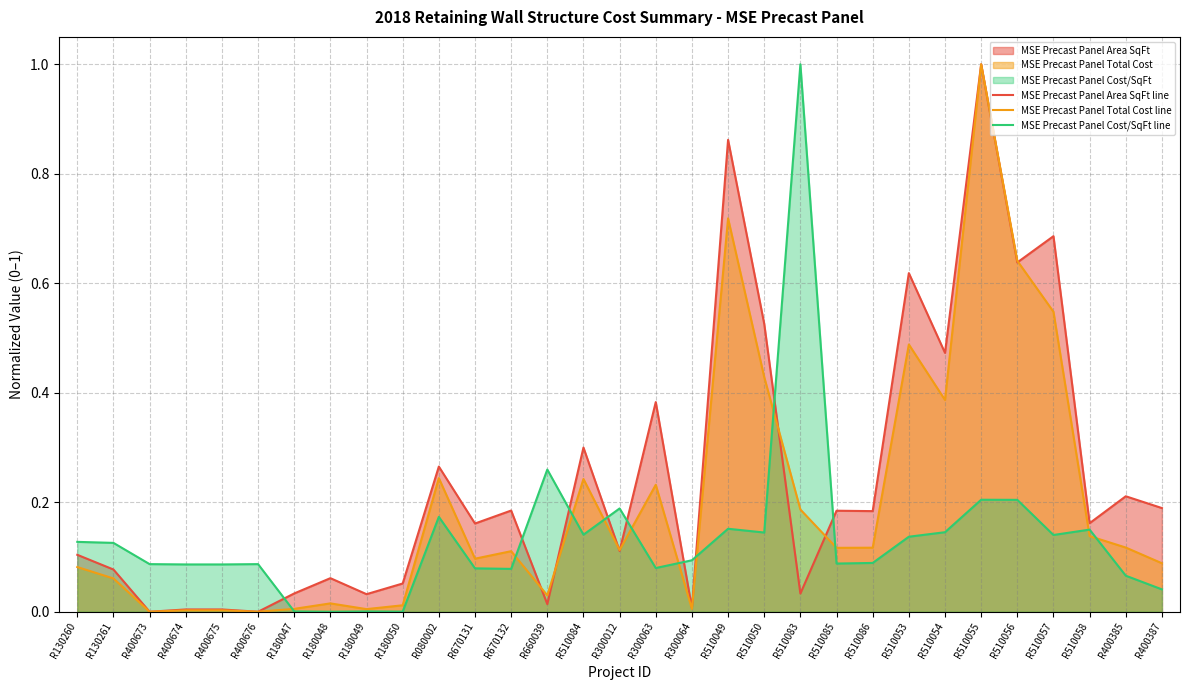

What is the maximum value for MSE Precast Panel Cost/SqFt line?

1.0